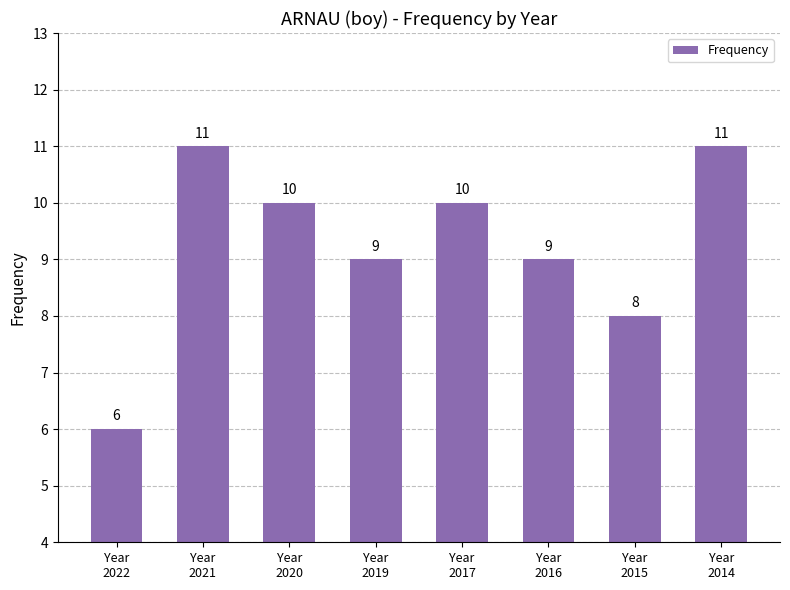

What is the change in value from Year
2021 to Year
2016?

-2